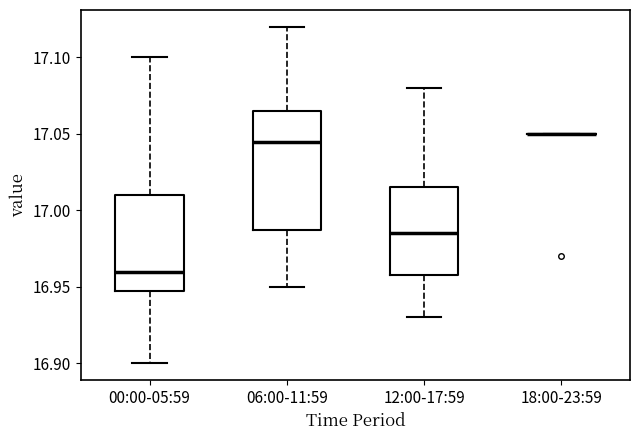

Reading left to right, transcribe this box plot: for each box, give where its median line is, the range the box spans, and where its two whiskers end, as read against the y-axis. The values are not printed on the chart, so give them approximately, as read against the axis.

00:00-05:59: median 16.960, box 16.950 to 17.010, whiskers 16.900 to 17.100
06:00-11:59: median 17.045, box 16.990 to 17.065, whiskers 16.950 to 17.120
12:00-17:59: median 16.985, box 16.960 to 17.015, whiskers 16.930 to 17.080
18:00-23:59: box collapsed to a line at 17.050, whiskers 17.050 to 17.050